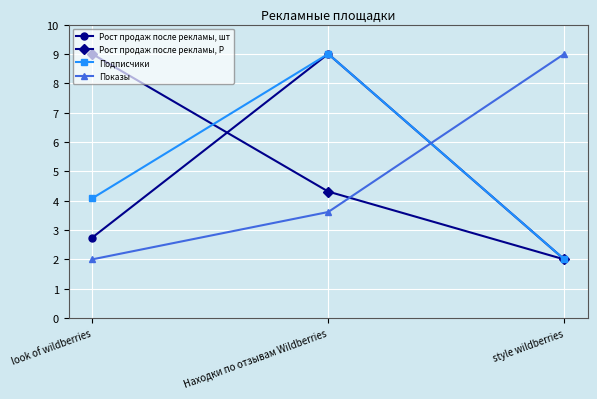

List the labels in order of Рост продаж после рекламы, Р value, largest first.

look of wildberries, Находки по отзывам Wildberries, style wildberries